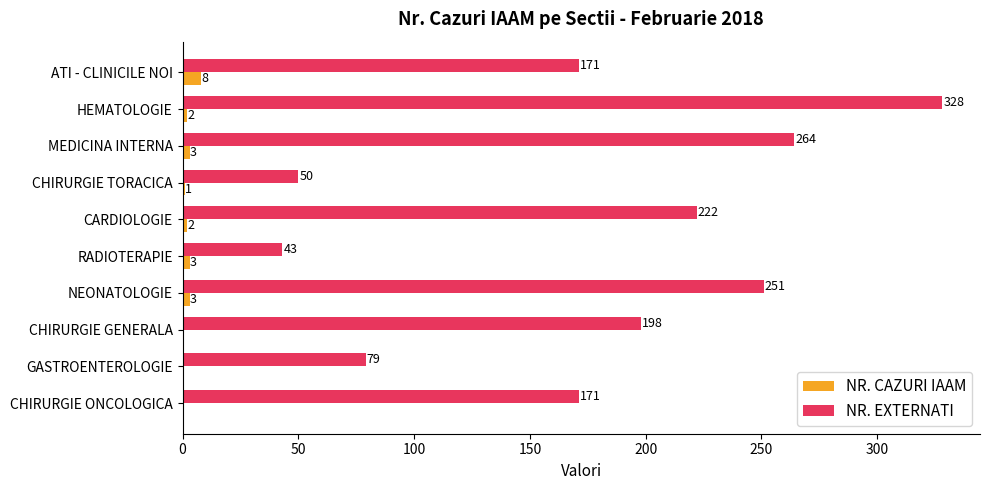

At which category is the sum across all series the highest?

HEMATOLOGIE